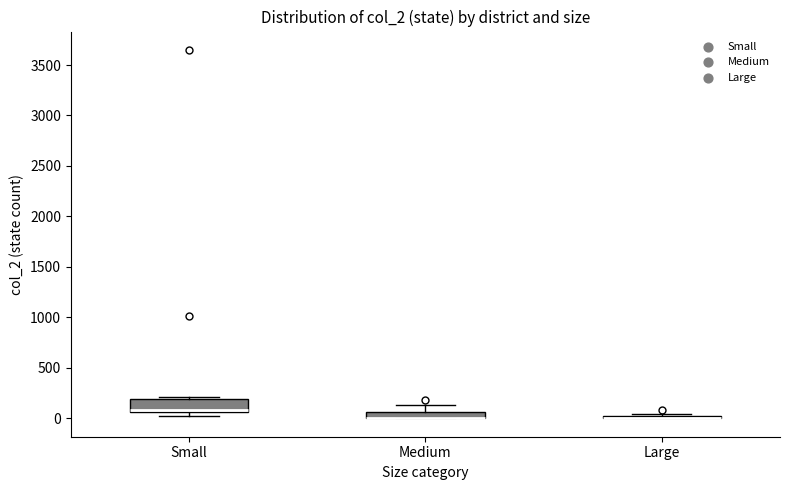

Where does the median line of the box for Small sit on the y-axis? The values are not printed on the chart, so give them approximately, as read against the axis.

100